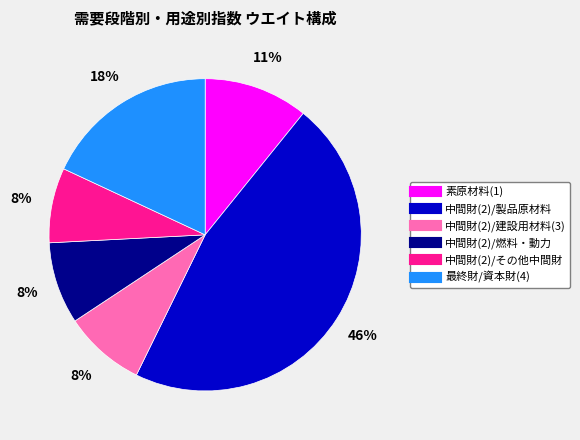

True or false: 中間財(2)/建設用材料(3) accounts for 8% of the total.

True